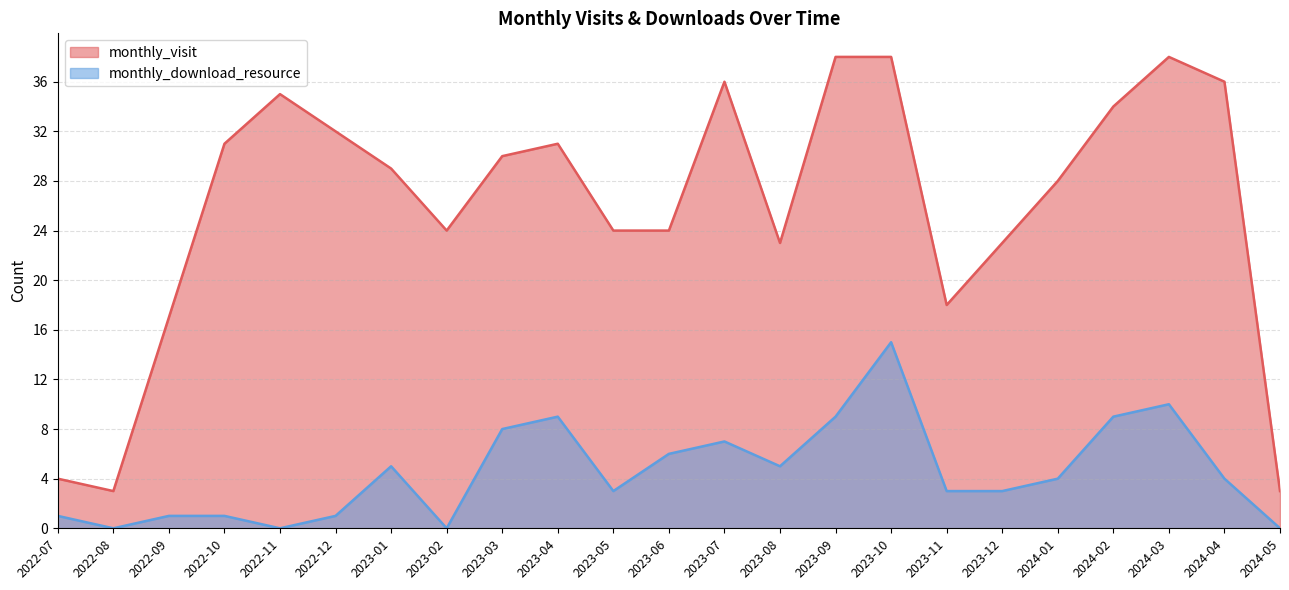

Which label corresponds to the smallest value in the chart?

2022-08